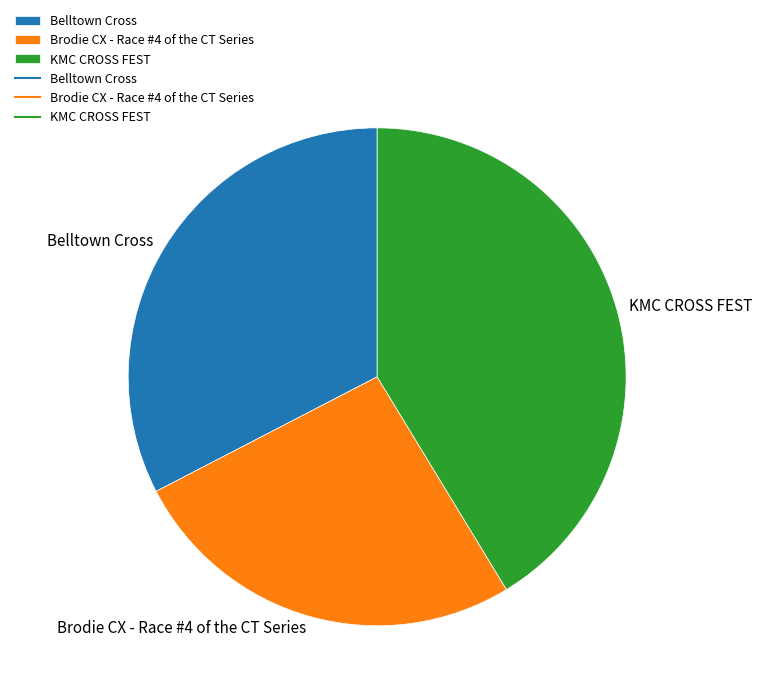

Is the sum of Brodie CX - Race #4 of the CT Series and Belltown Cross greater than half?

Yes